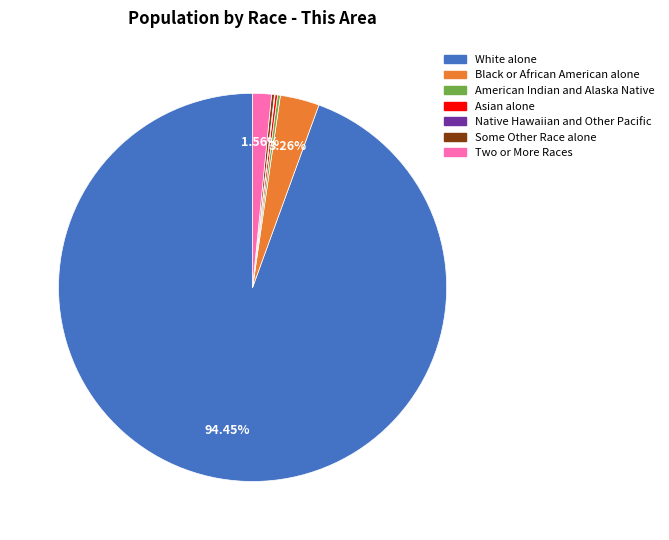

Which category has the biggest portion of the pie?

White alone